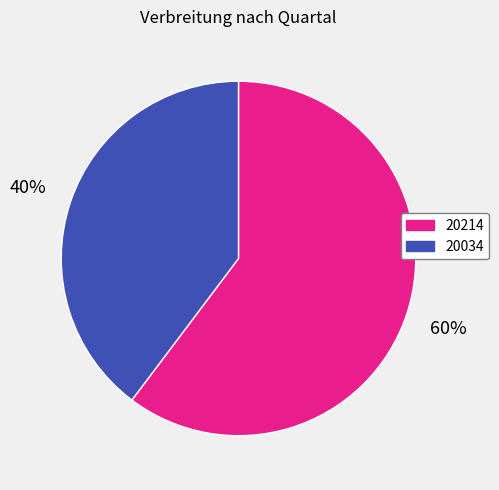

To the nearest percent, what is the average slice percentage?

50%